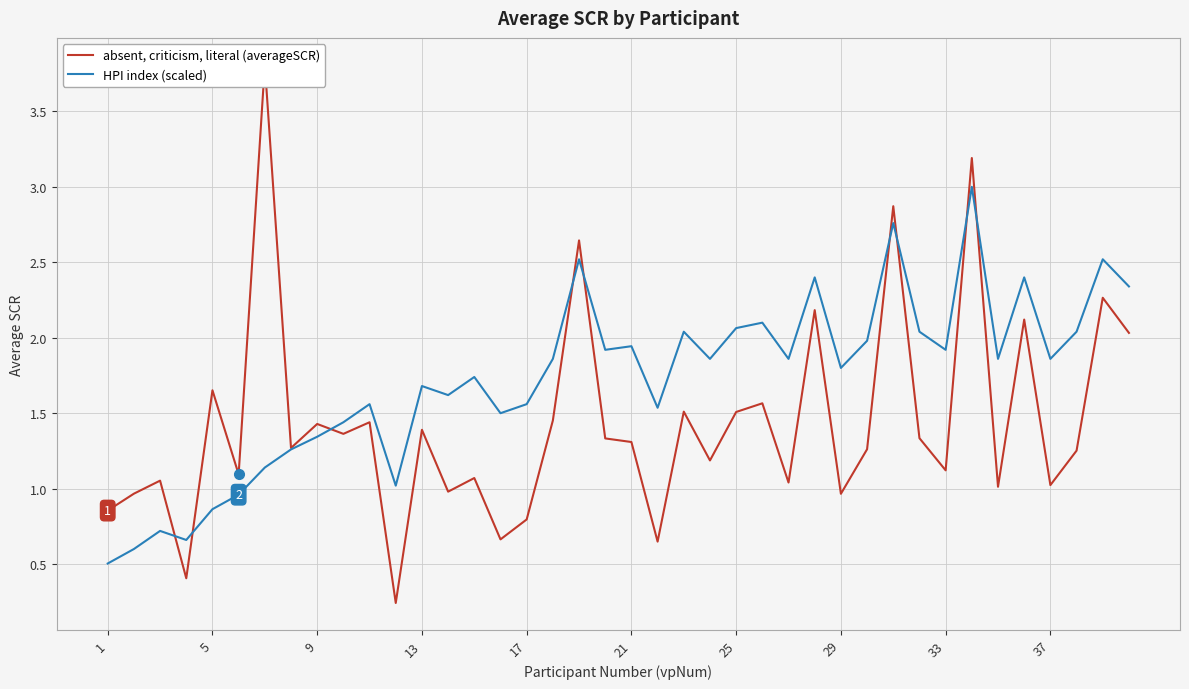

What is the maximum value for HPI index (scaled)?

3.0